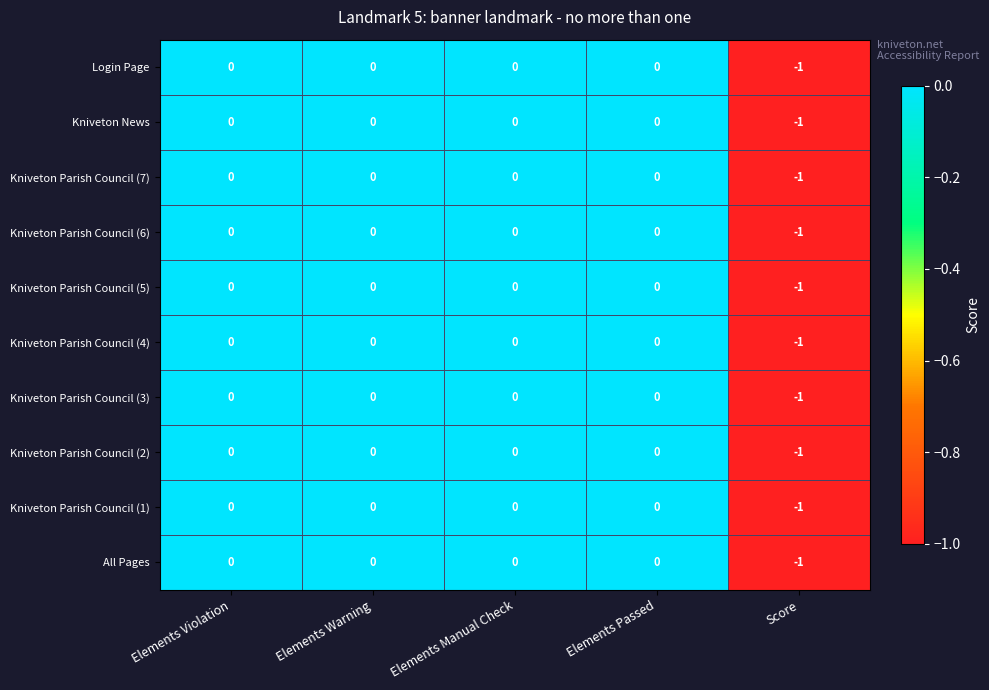

At which label does Kniveton Parish Council (5) reach its minimum?

Score